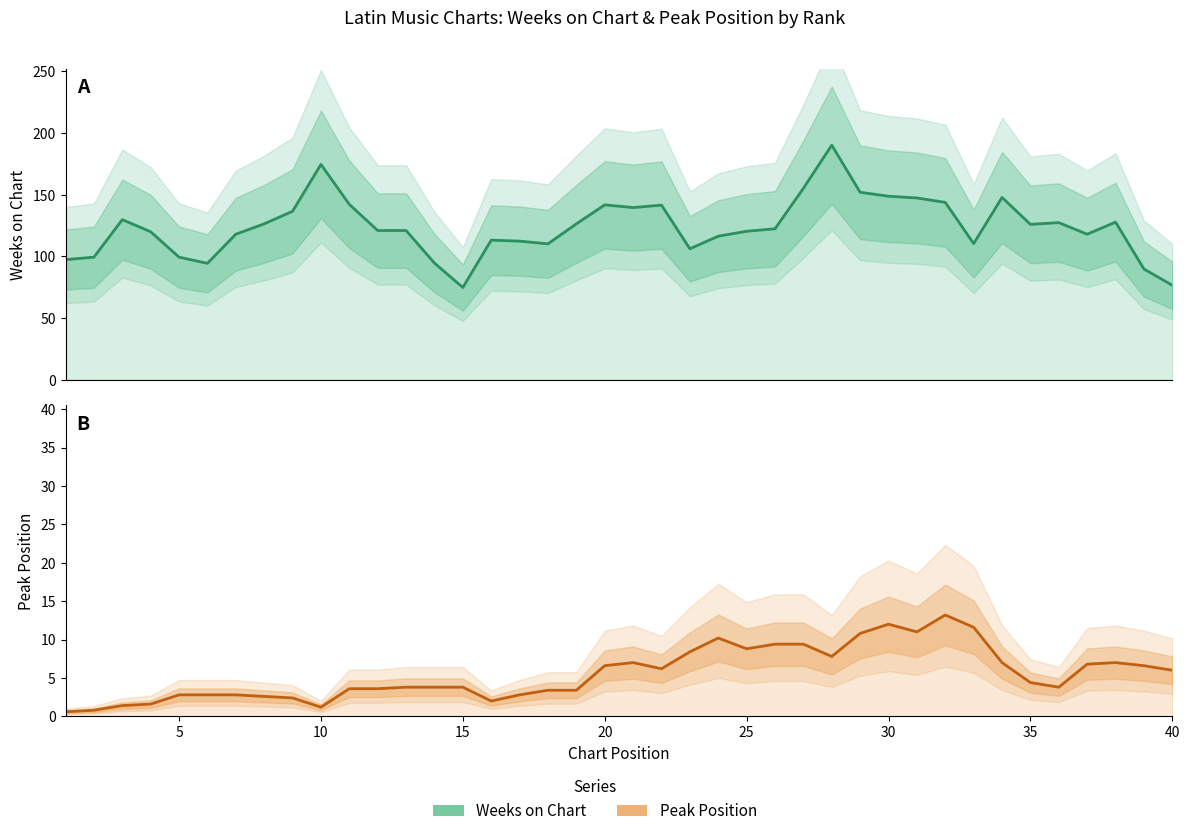

At 35, list the series in order from smallest to largest.

Peak Position, Weeks on Chart